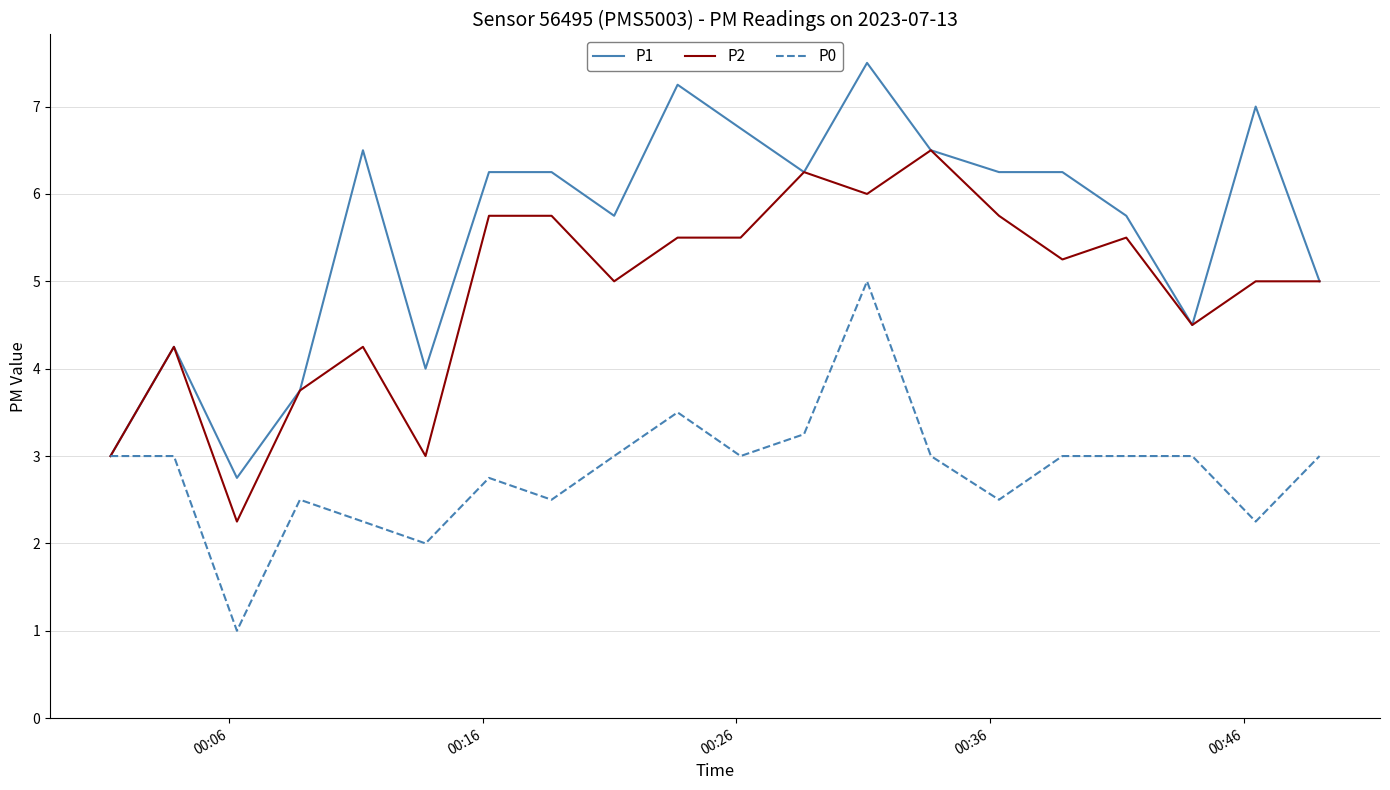

What is the greatest value displayed?

7.5